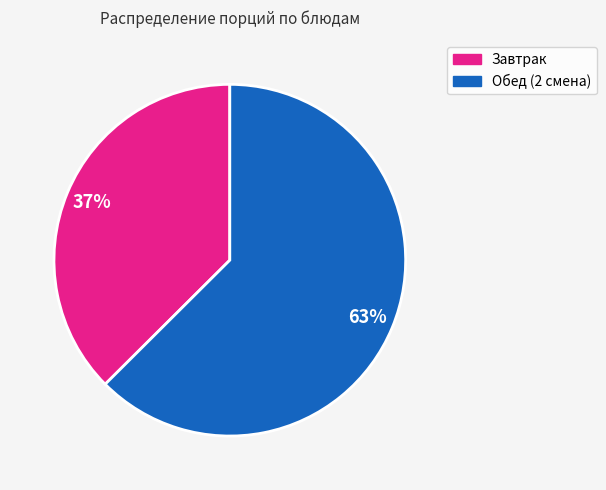

How many segments does this pie chart have?

2